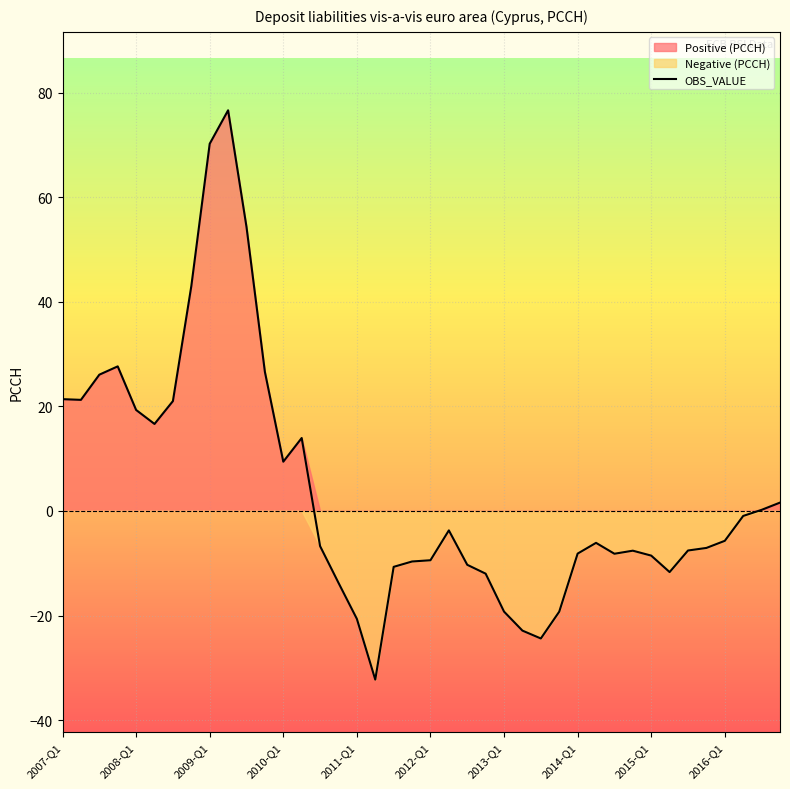

How many negative values are there?

24